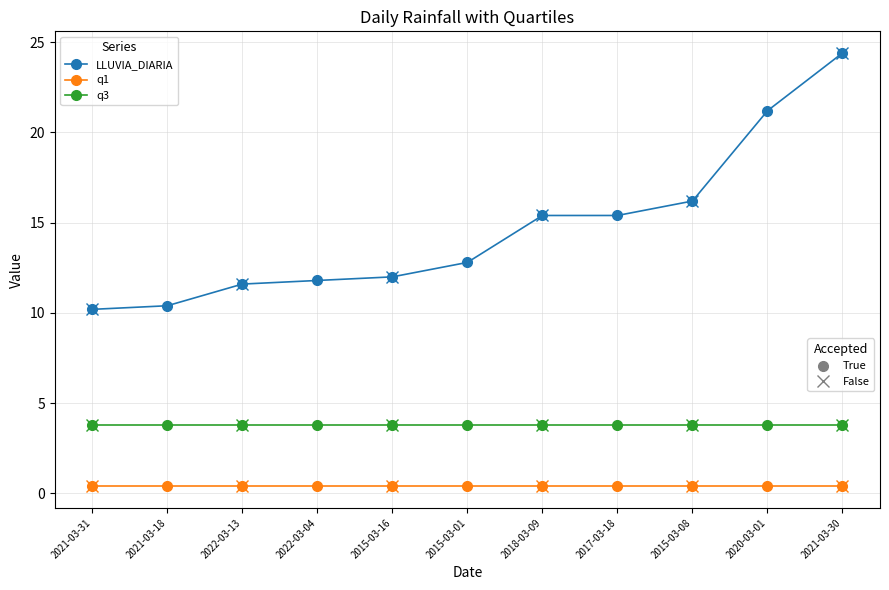

At which category does the chart reach its minimum across all series?

2021-03-31